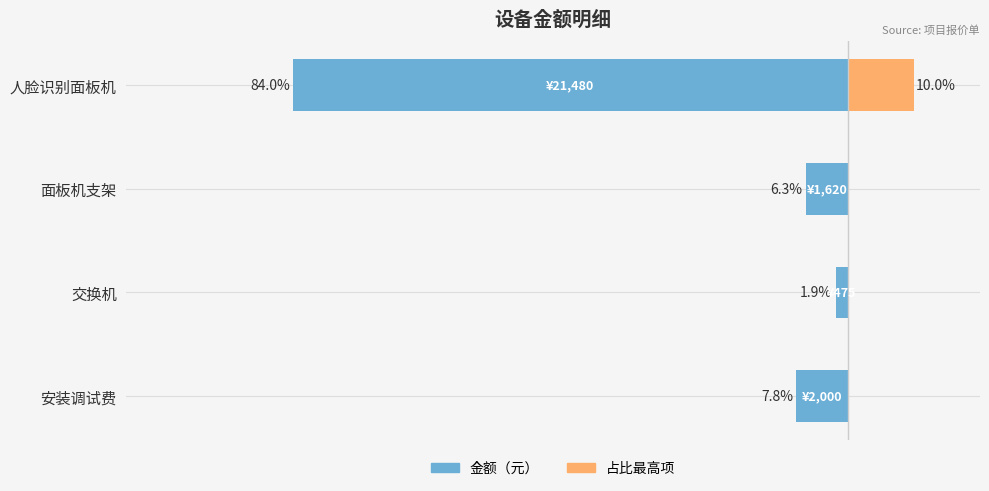

Does the chart contain stacked bars?

No